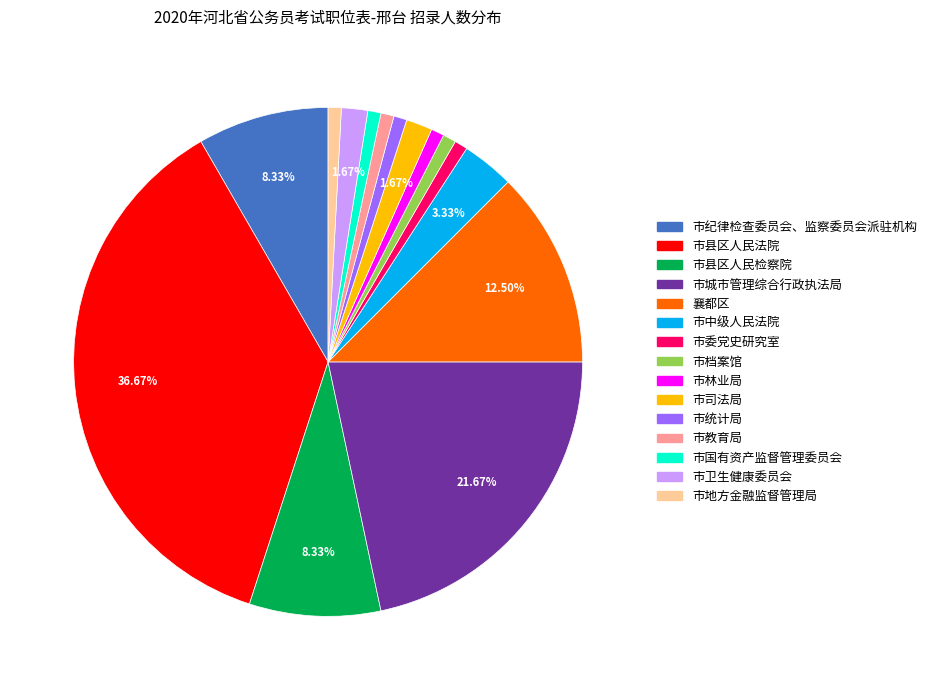

To the nearest percent, what percentage of the pie is 市城市管理综合行政执法局?

22%